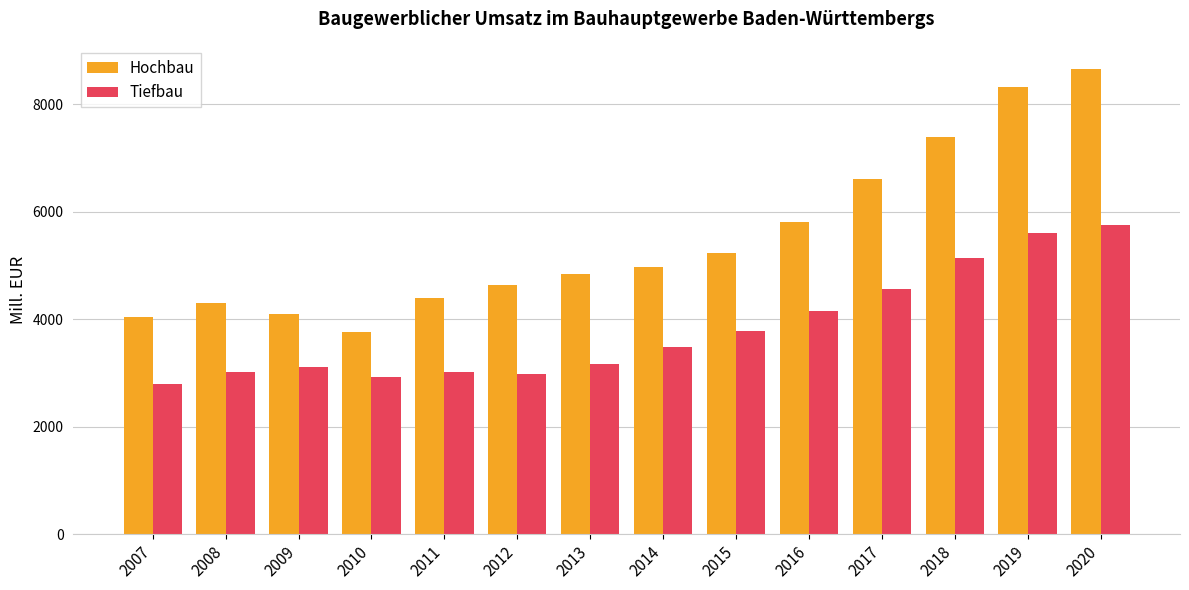

What is the value of the Hochbau bar at the 2nd from the left?

4297